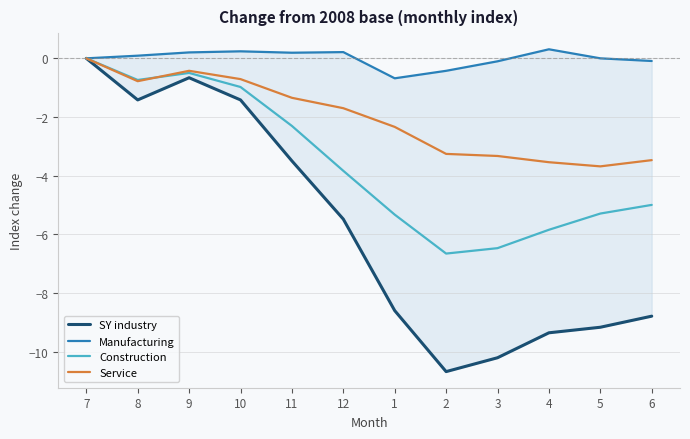

How many interior local valleys does the Manufacturing series have?

2